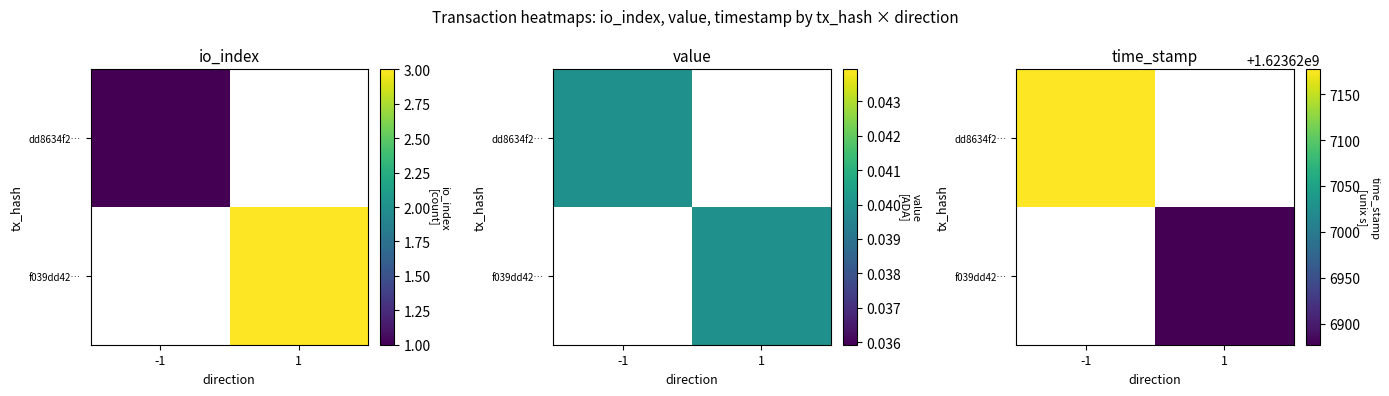

List the series in order of their overall mean, highest first.

dd8634f2…, f039dd42…